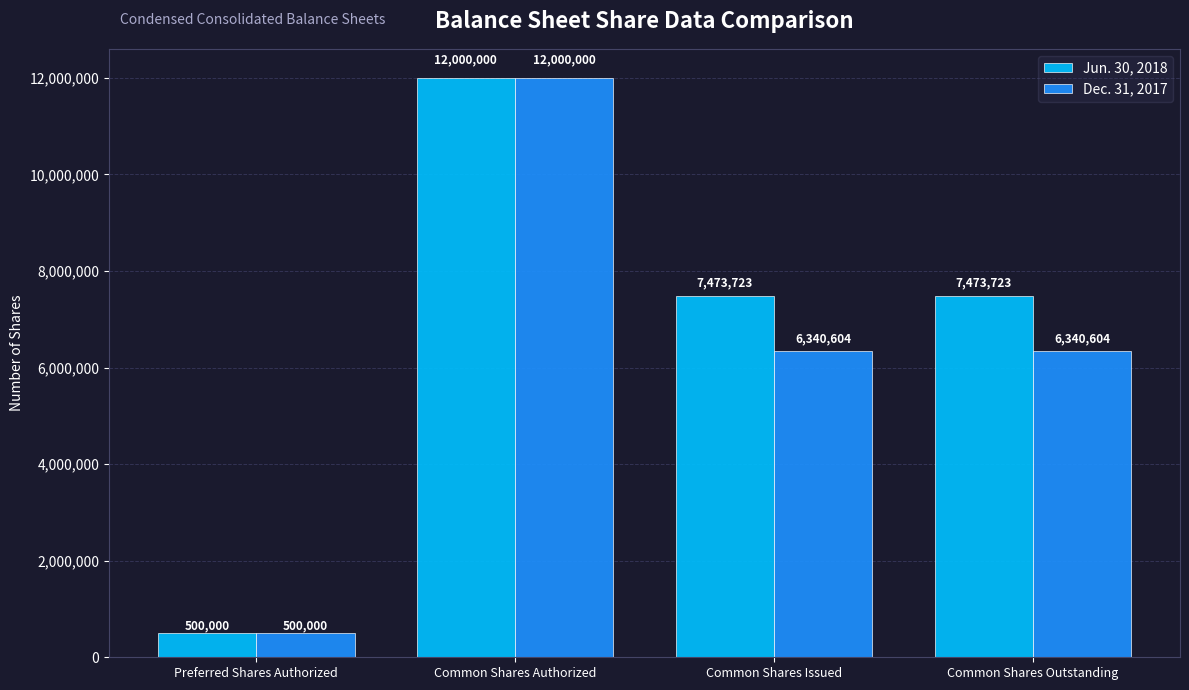

Are the bars horizontal?

No